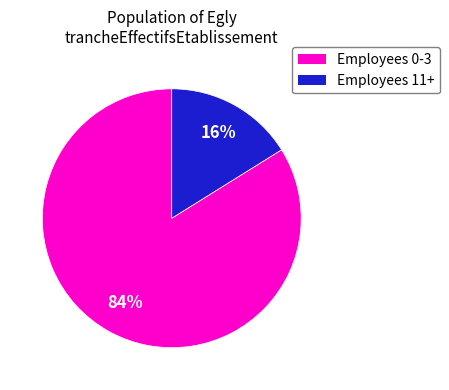

To the nearest percent, what is the difference between the largest and smallest slice percentages?

68%